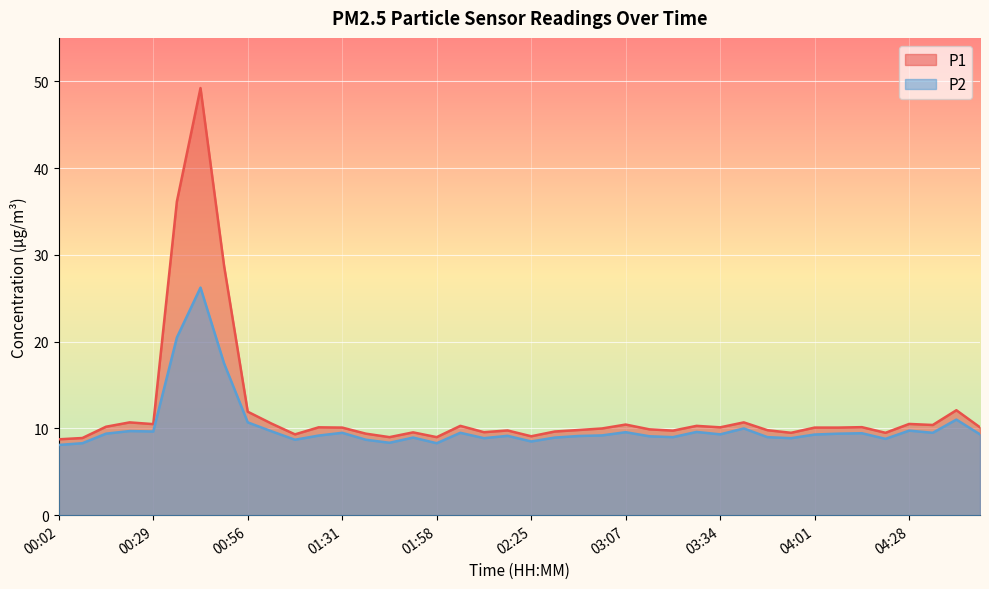

How many categories are shown in the chart?

40